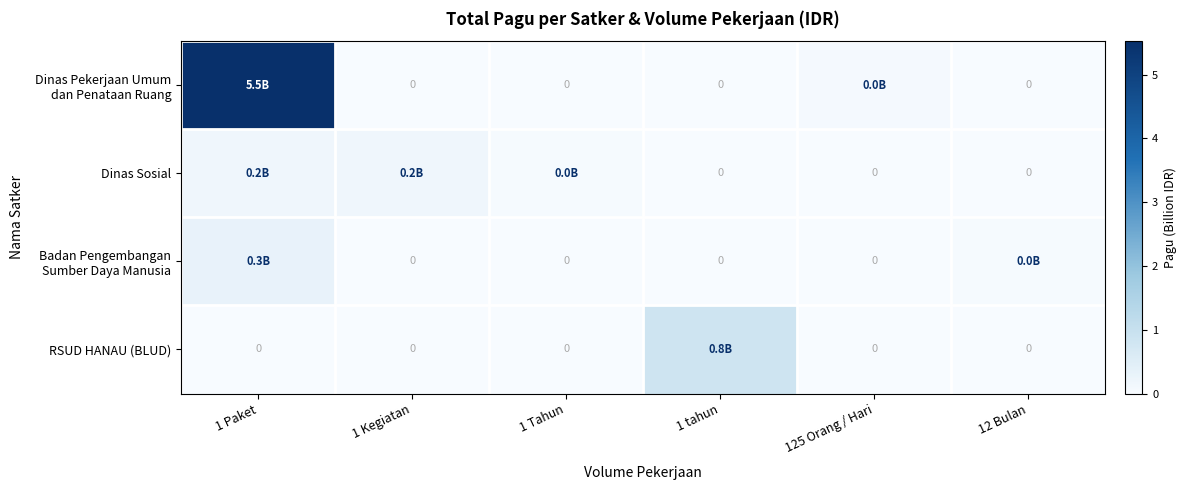

Which series has the largest range (max minus min)?

Dinas Pekerjaan Umum dan Penataan Ruang